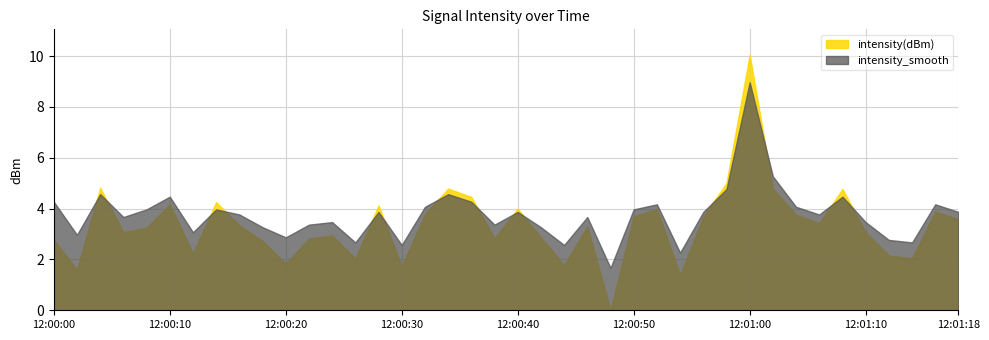

Does the chart display data point markers on the line(s)?

No